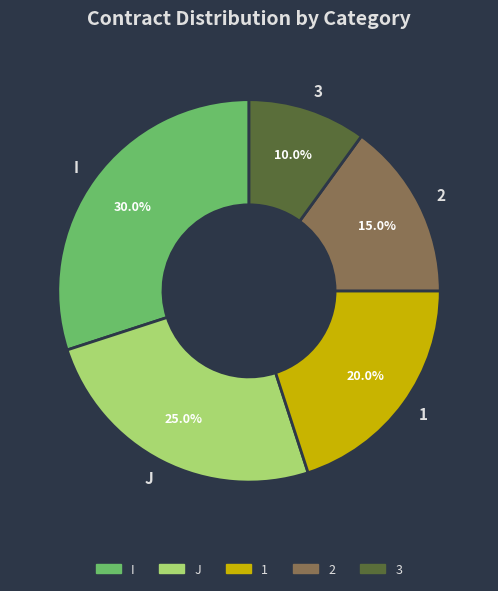

How much of the chart is everything except J?

75.0%